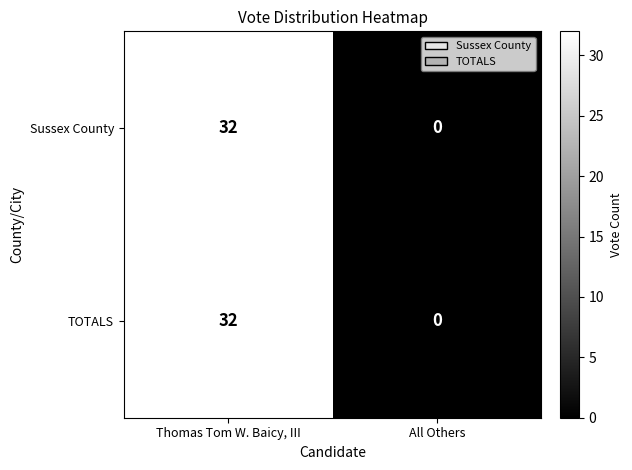

Rank the categories by TOTALS value from highest to lowest.

Thomas Tom W. Baicy, III, All Others